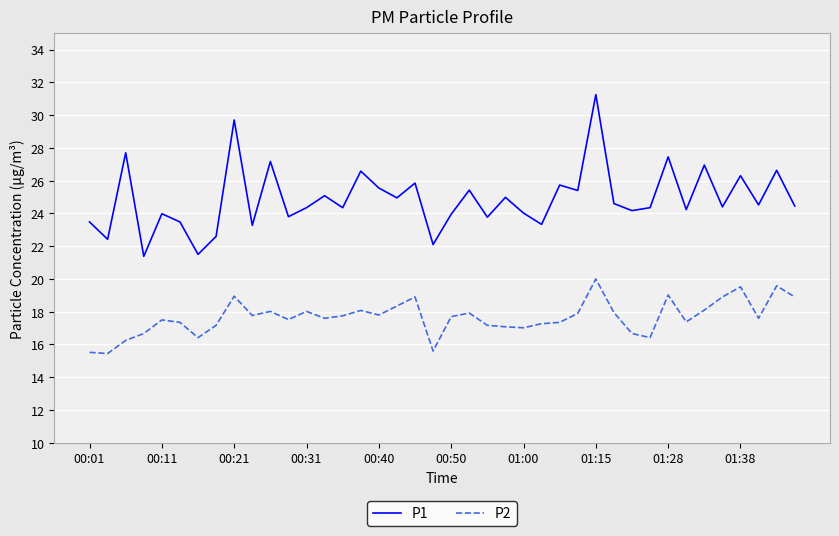

Does the chart display data point markers on the line(s)?

No